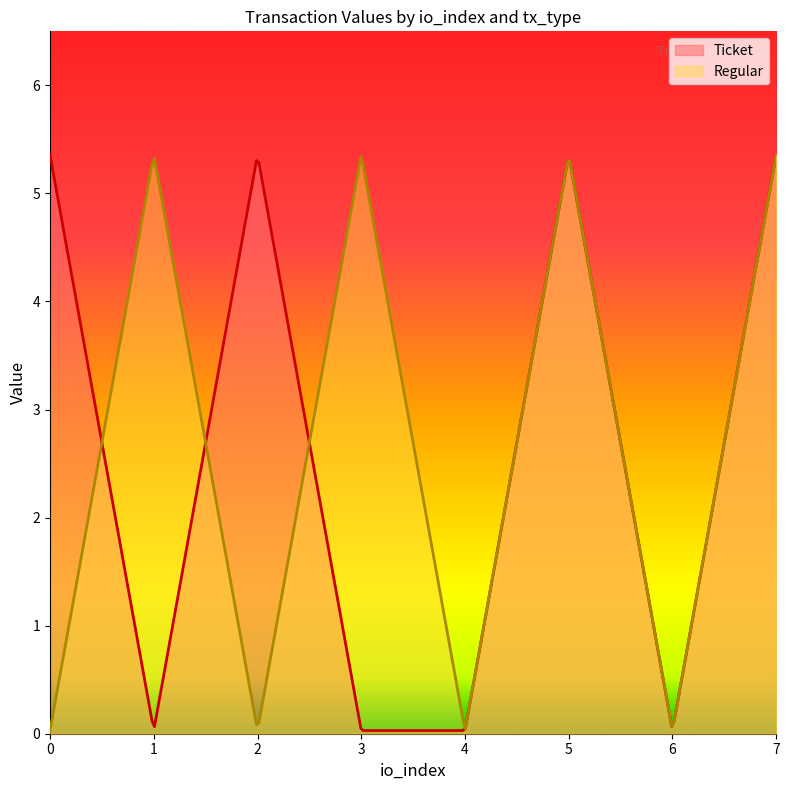

How many interior local peaks does the Regular series have?

3